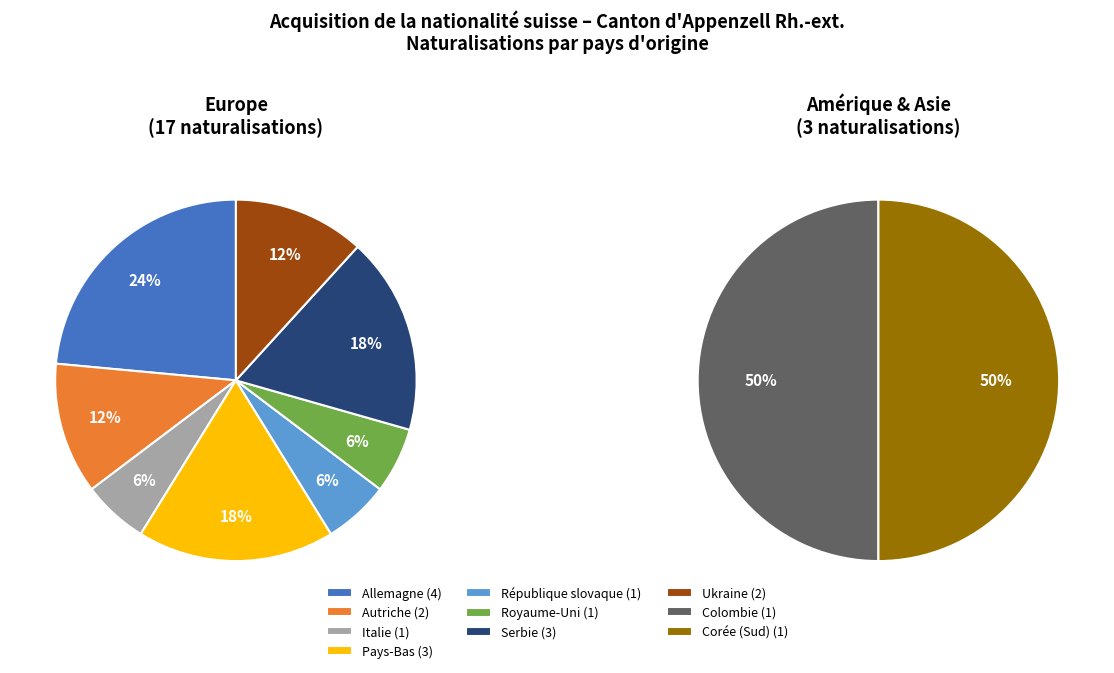

How many segments does this pie chart have?

10